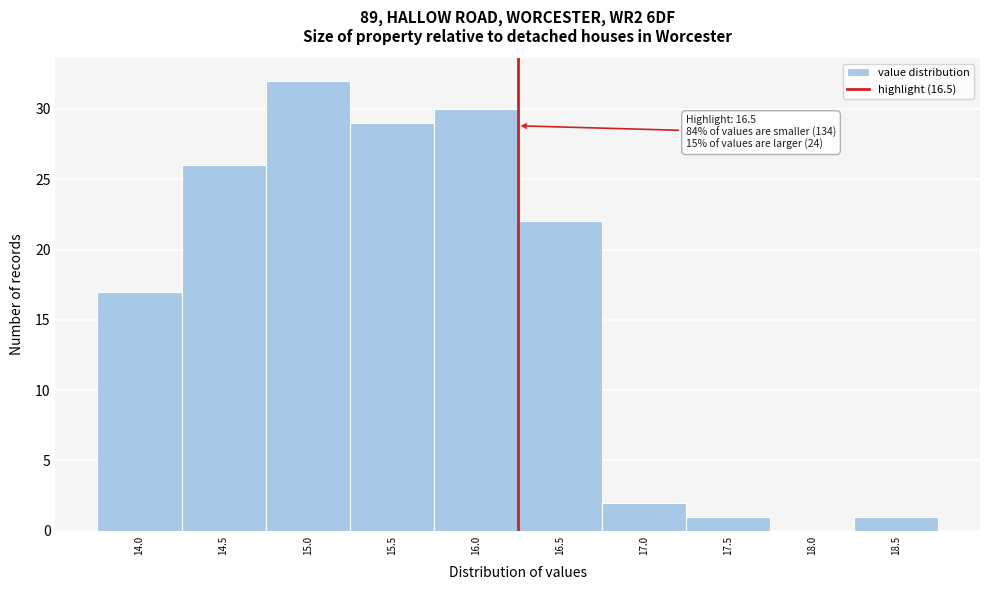

Reading left to right, what are all the values shown in this chart?

14.0=17	14.5=26	15.0=32	15.5=29	16.0=30	16.5=22	17.0=2	17.5=1	18.0=0	18.5=1